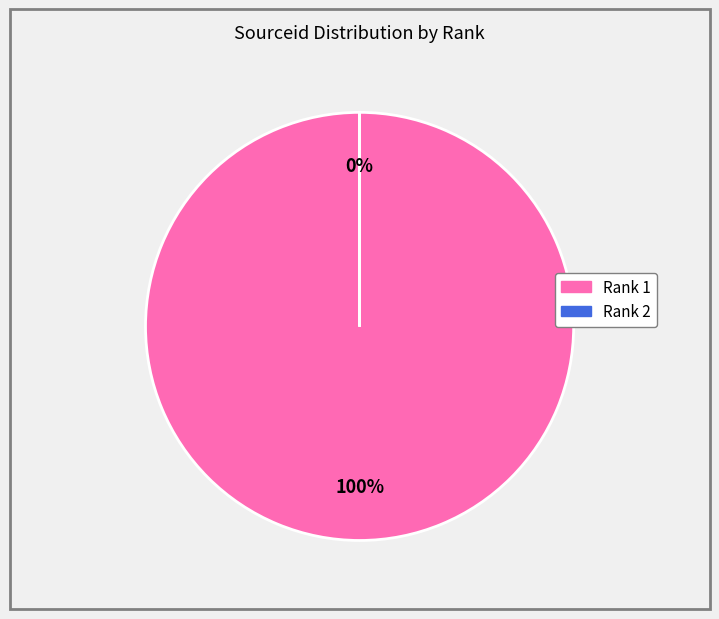

Is it true that 1 is 100% of the pie?

True